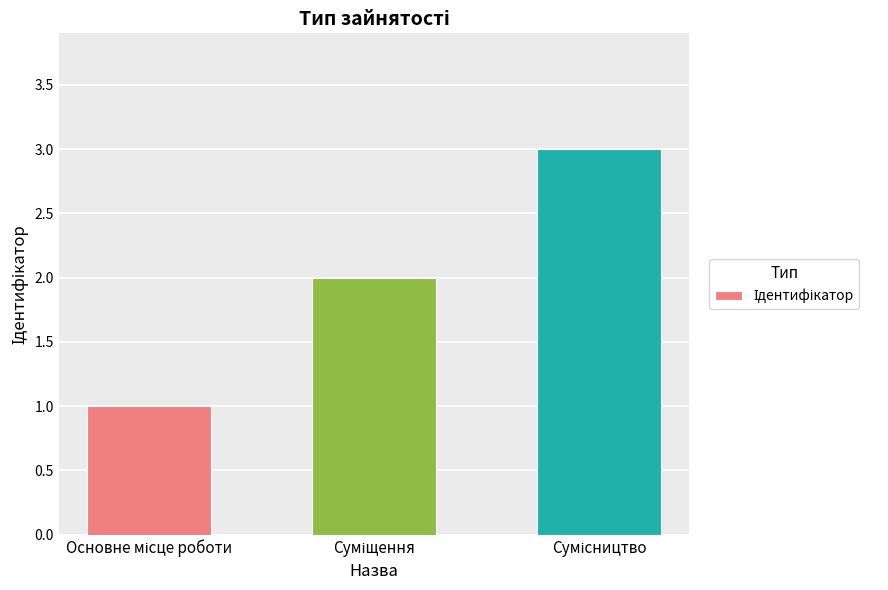

What is the maximum value shown in the chart?

3